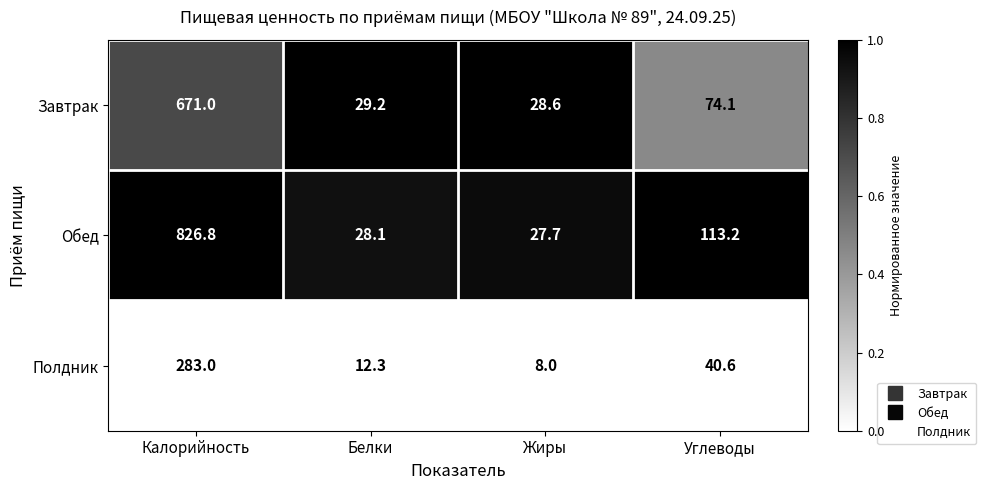

List the labels in order of Завтрак value, smallest first.

Жиры, Белки, Углеводы, Калорийность